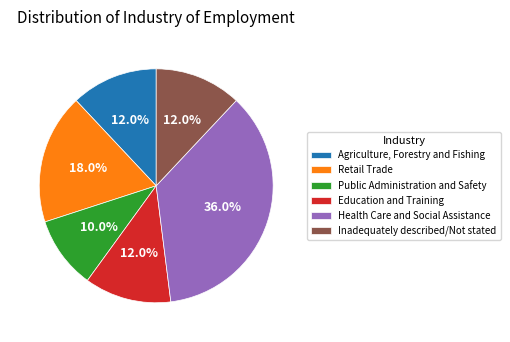

Which slice is the smallest?

Public Administration and Safety